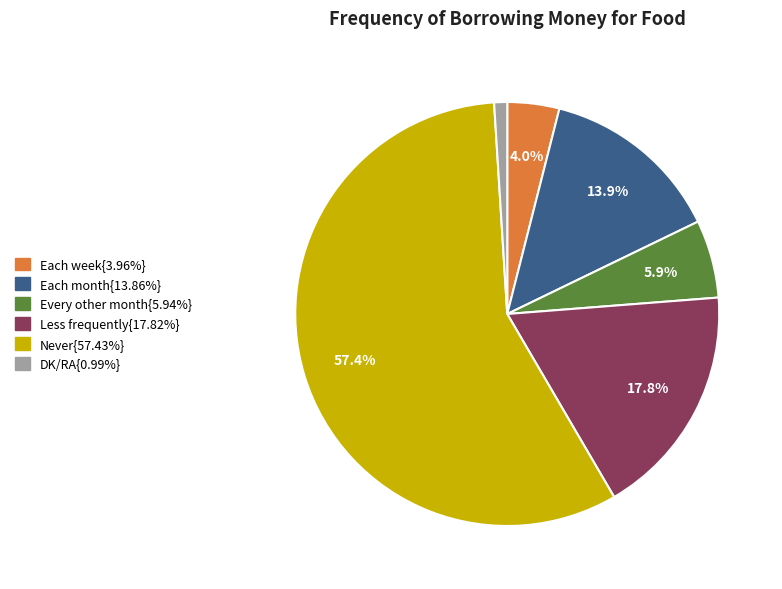

Count the number of slices in the pie.

6